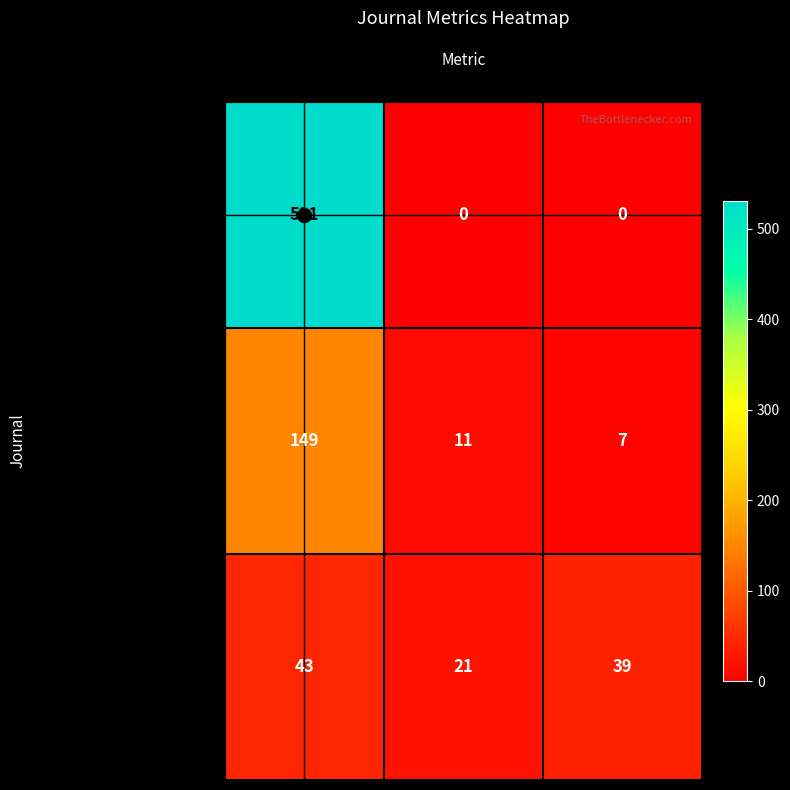

Rank the series at Total Docs. (2003) from highest to lowest value.

Perspectives on Behavior Science, Therapie Familiale, Behavior Analyst